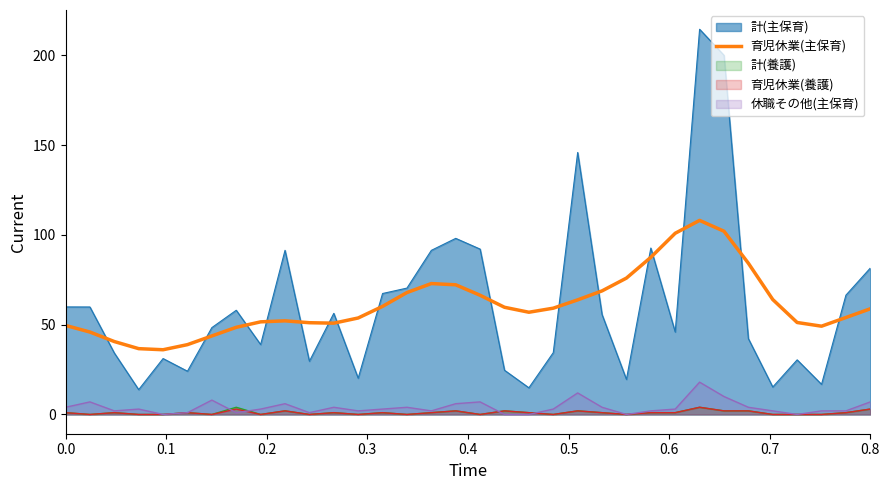

Which series has the largest range (max minus min)?

計(主保育)